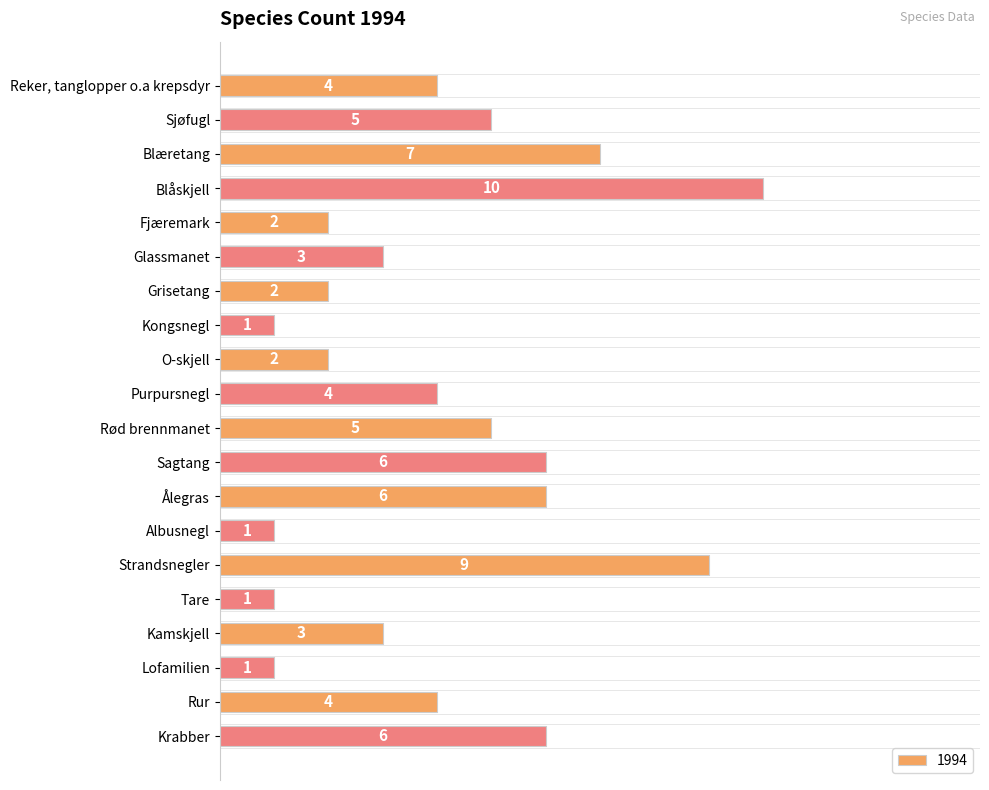

What position from the top is Krabber?

20